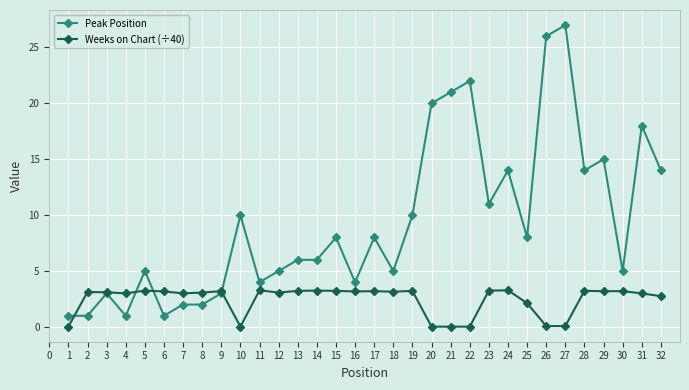

The value of Peak Position at 21 is 30.0. True or false?

False